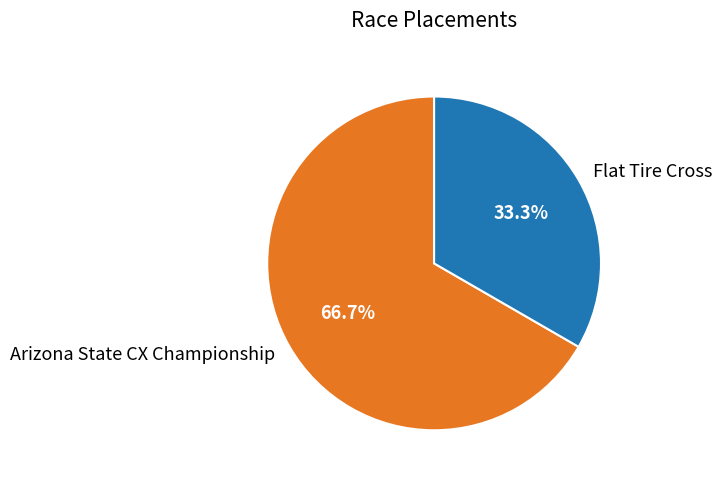

To the nearest percent, what is the combined percentage of Arizona State CX Championship and Flat Tire Cross?

100%